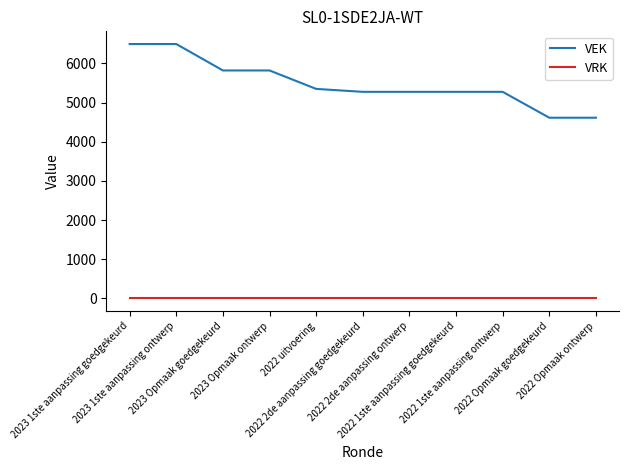

Which series has the widest spread of values?

VEK